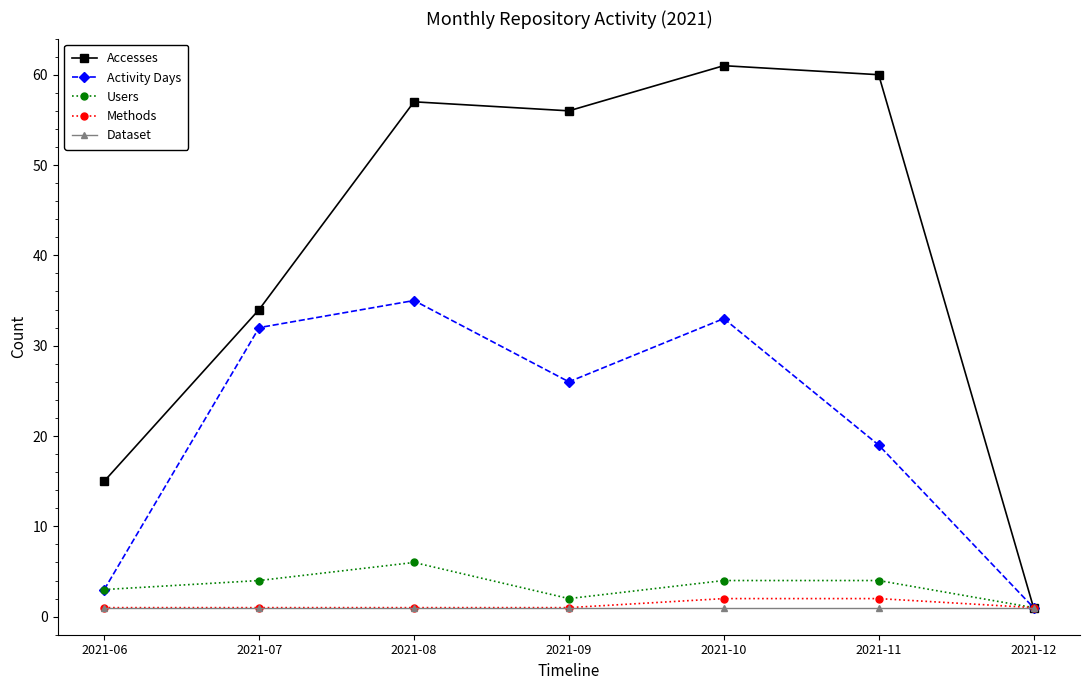

How many distinct data groups are displayed?

5